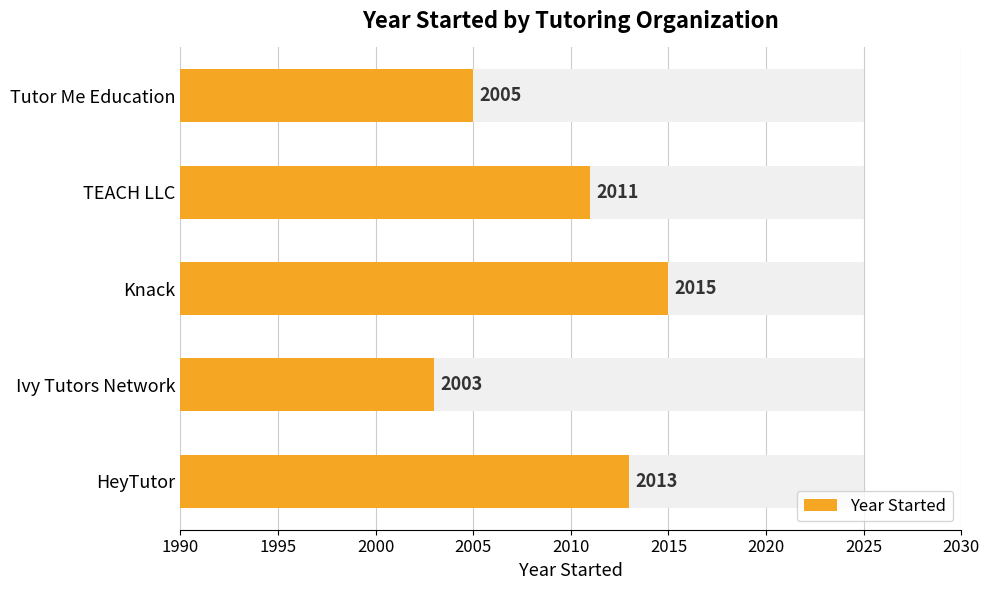

How many bars are there in total?

5